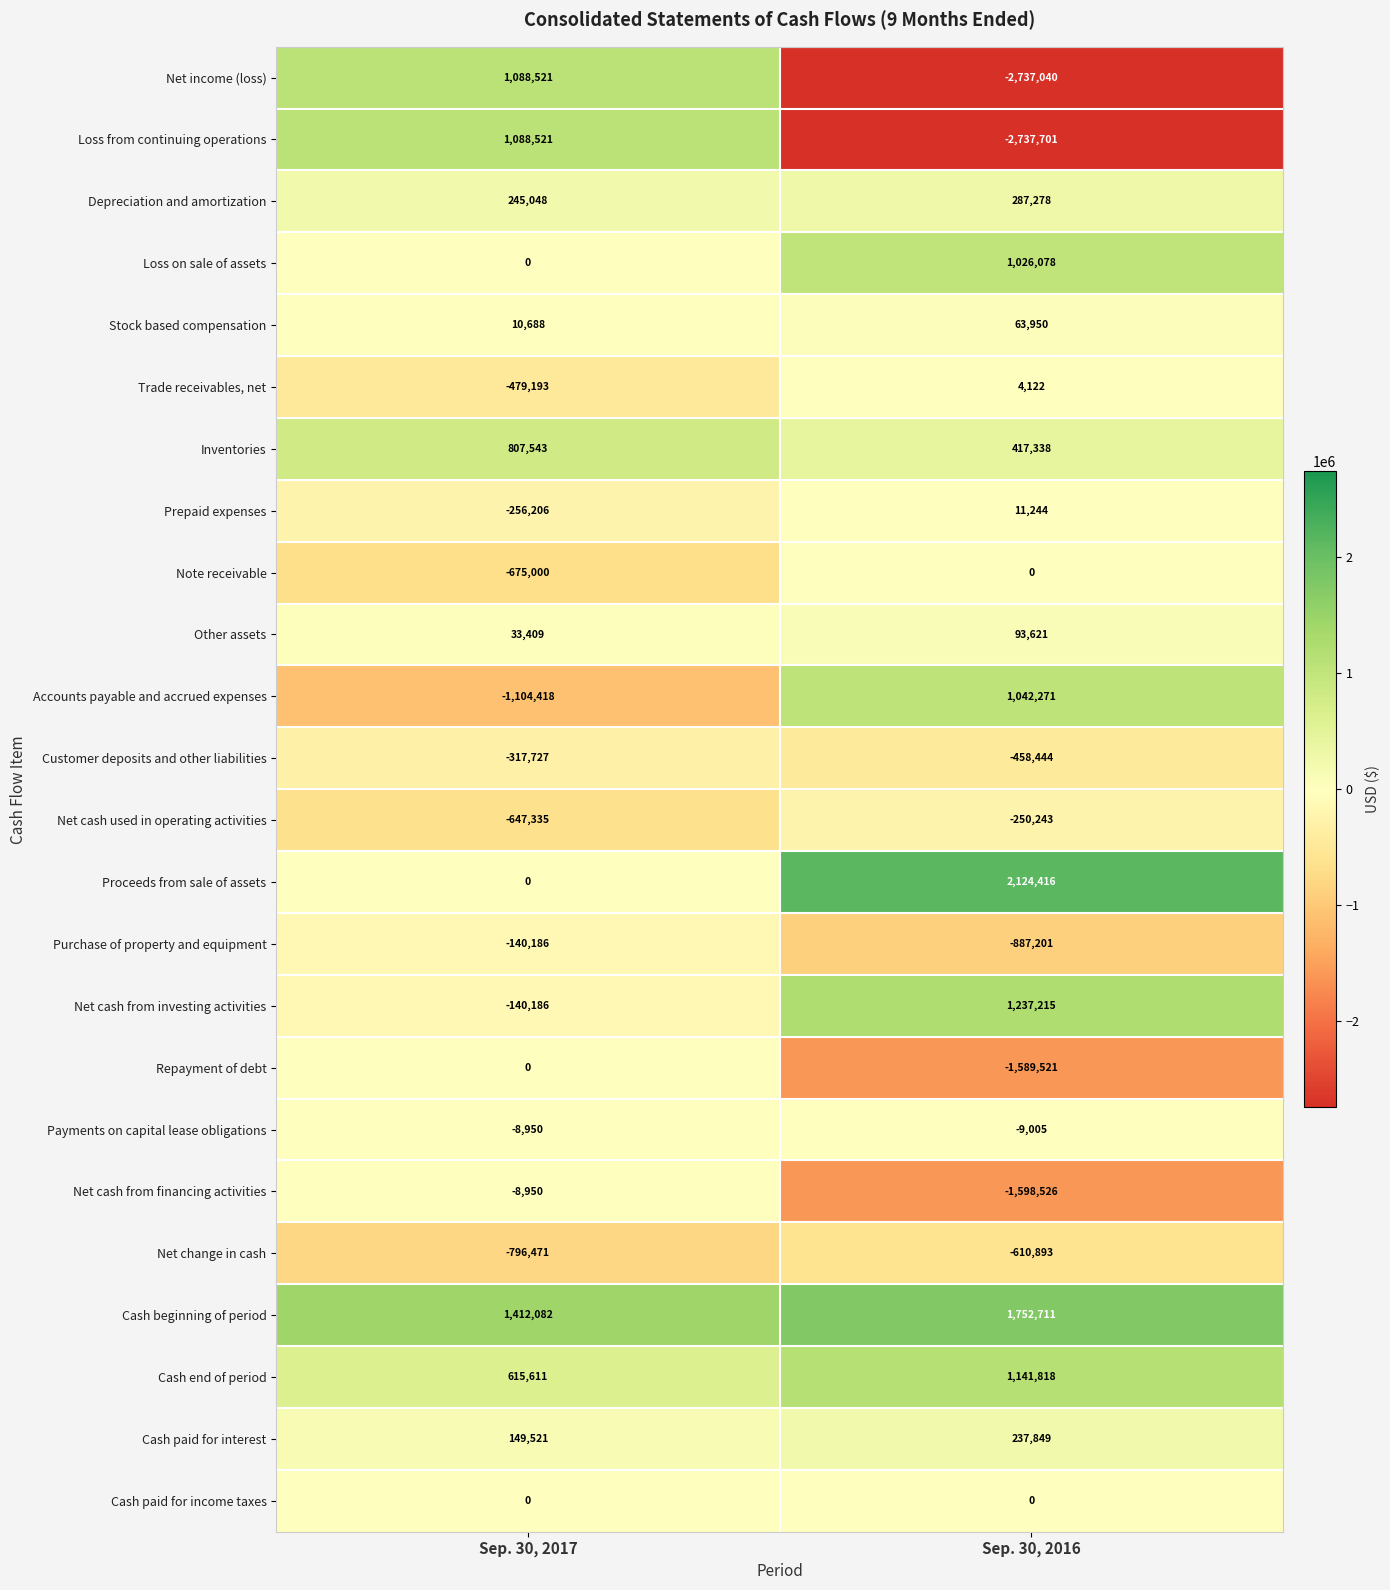

How many distinct data groups are displayed?

24